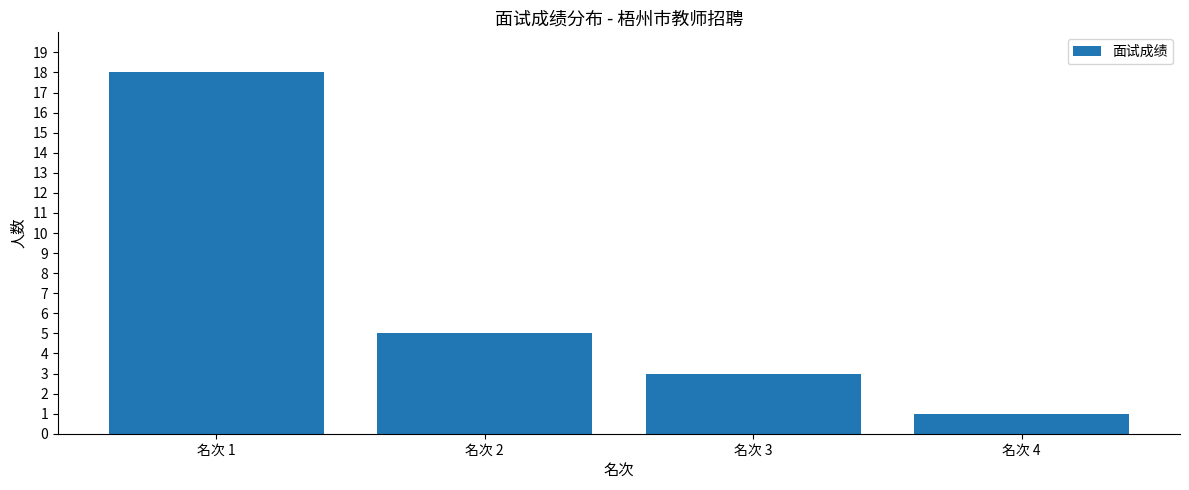

The value at 名次 1 is 18. True or false?

True